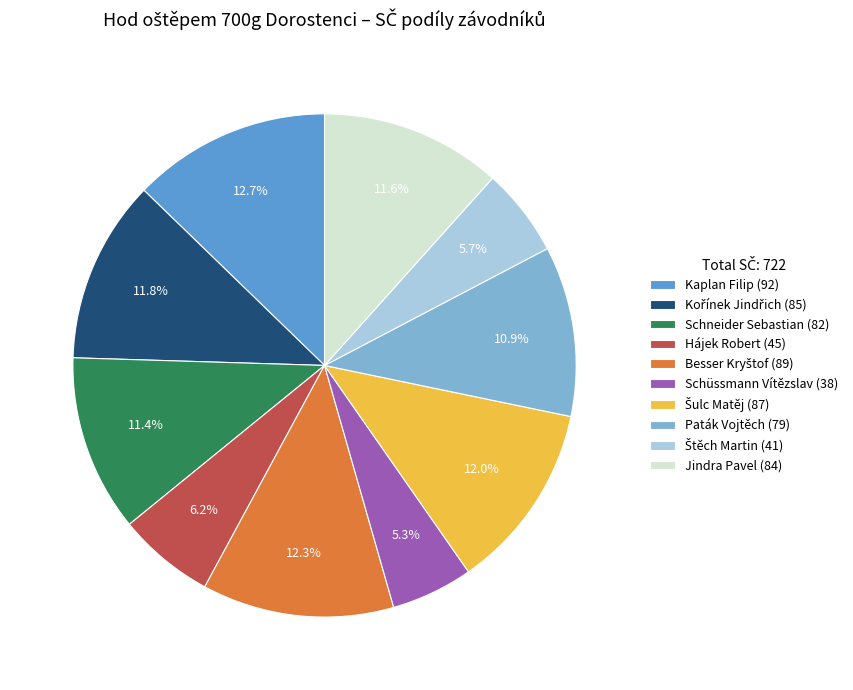

Approximately how many times larger is the value at Schüssmann Vítězslav (38) compared to Jindra Pavel (84)?

0.5